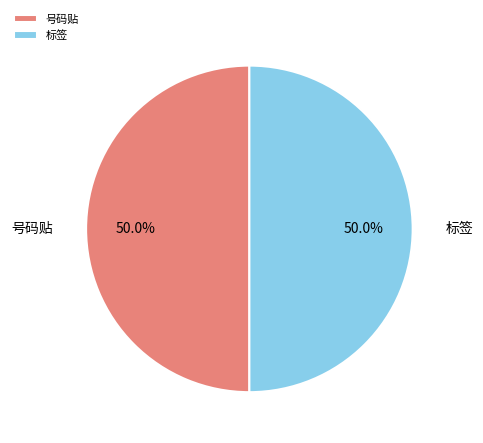

What is the ratio of the value at 号码贴 to the value at 标签?

1.0